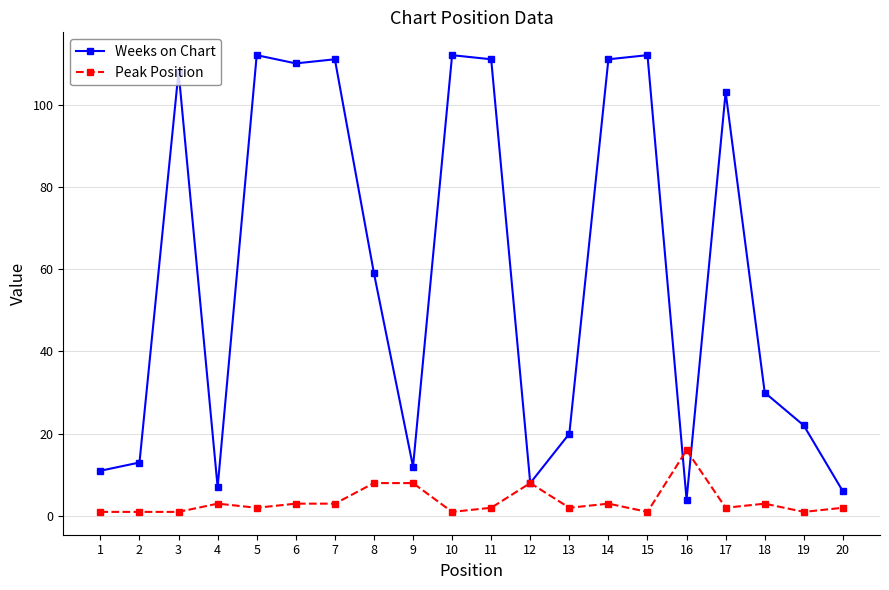

In Weeks on Chart, how many points are lower than both neighbors (excluding endpoints)?

5